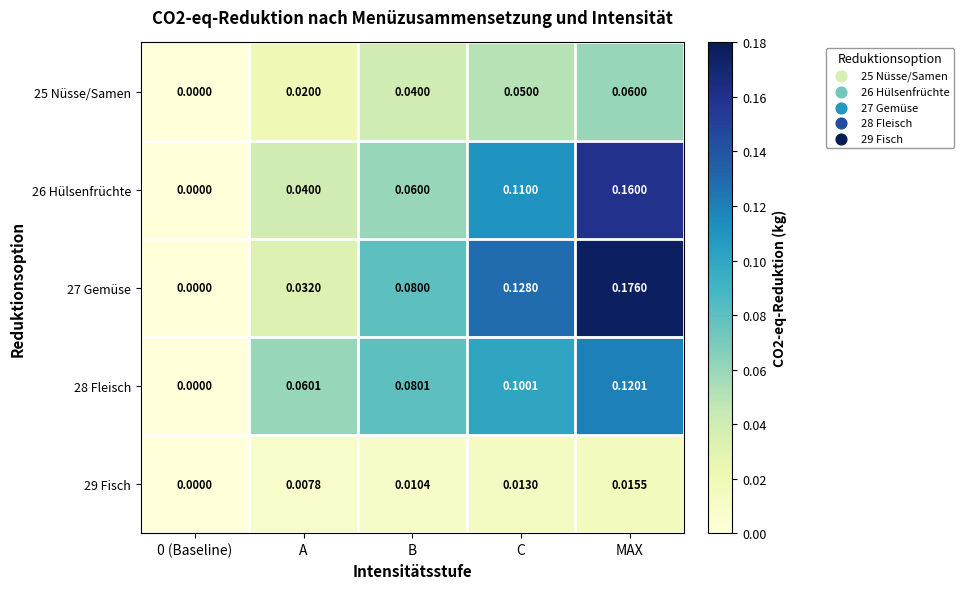

At which category is the sum across all series the highest?

MAX